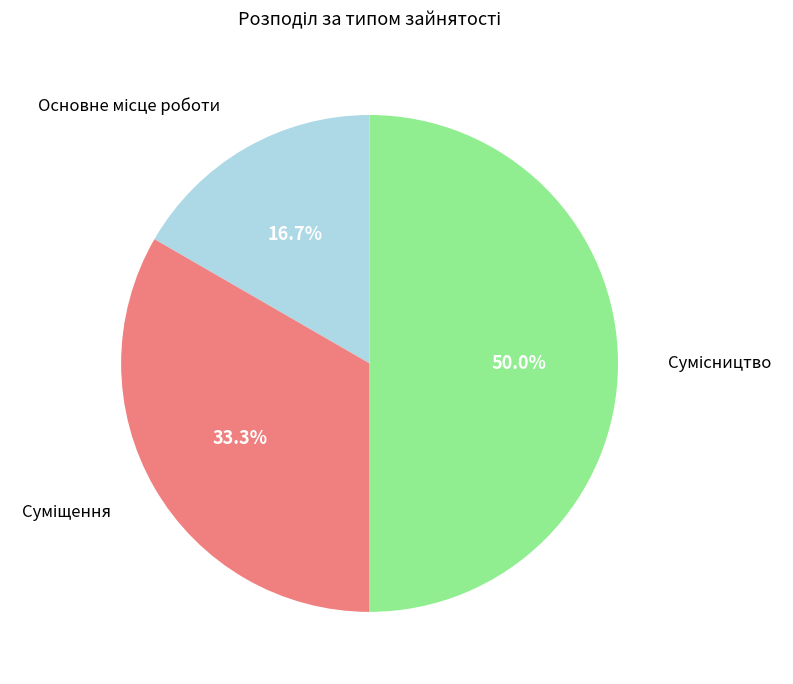

What is the largest slice in the pie chart?

Сумісництво